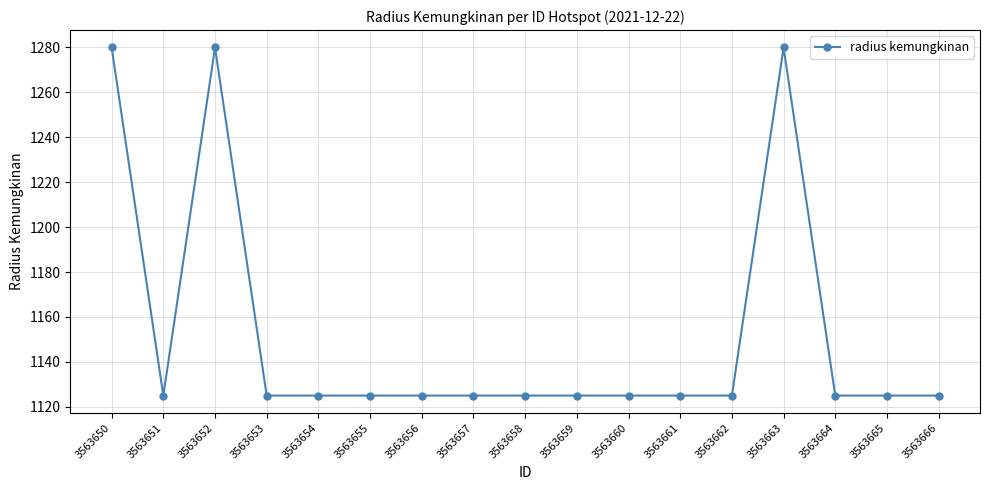

What is the average value?

1152